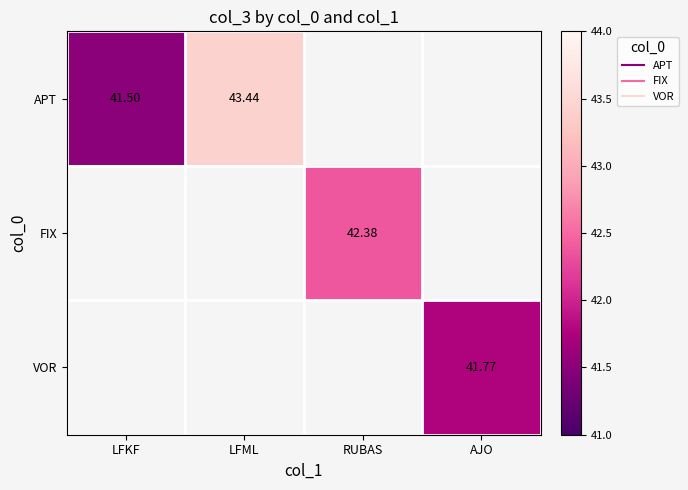

How many distinct data groups are displayed?

3